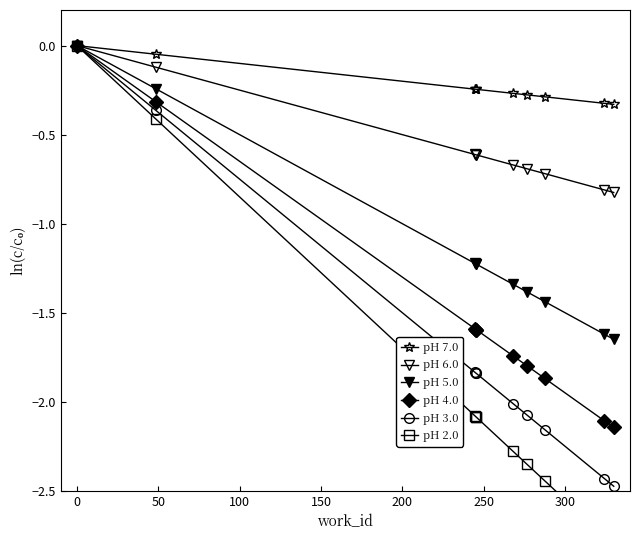

Where is pH 3.0 nearest to the value -1?

50